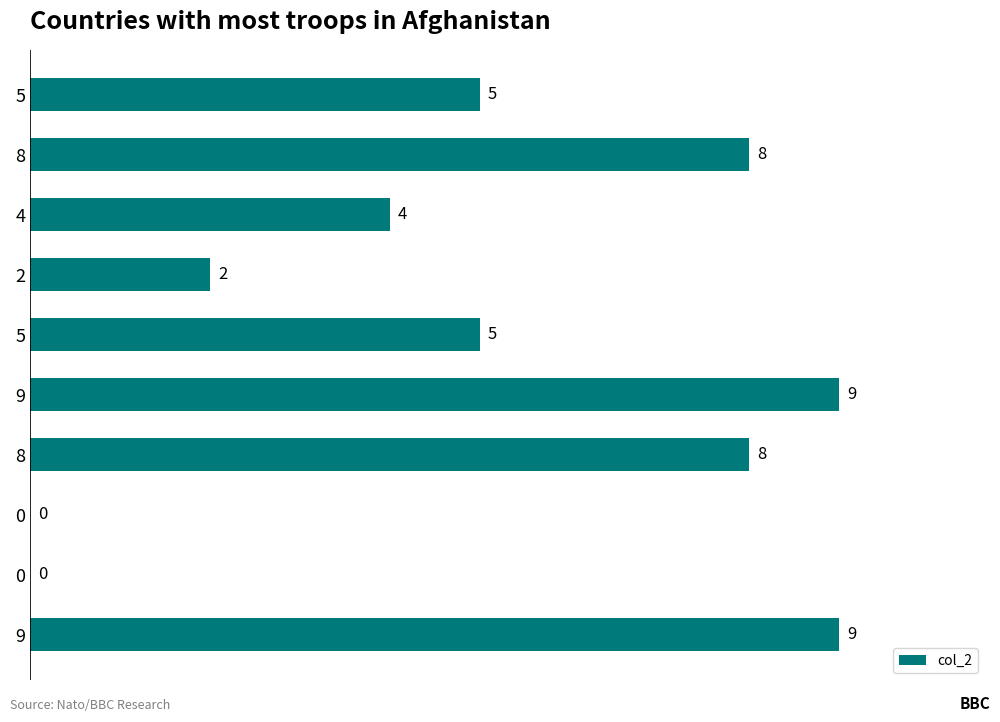

Count the number of data series in this chart.

1